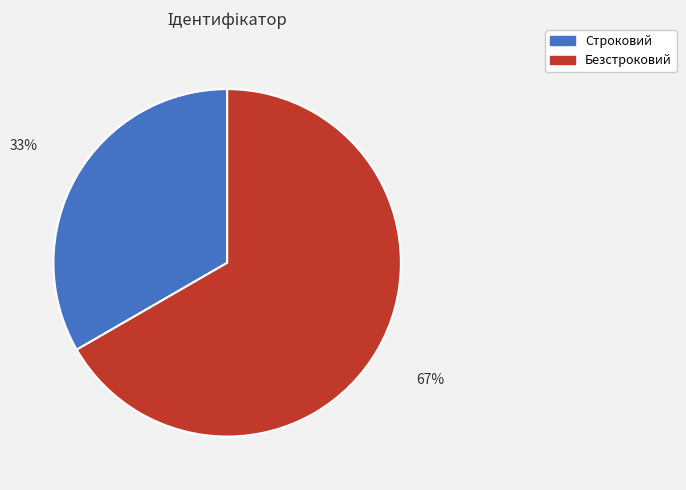

Which has a higher value, Строковий or Безстроковий?

Безстроковий